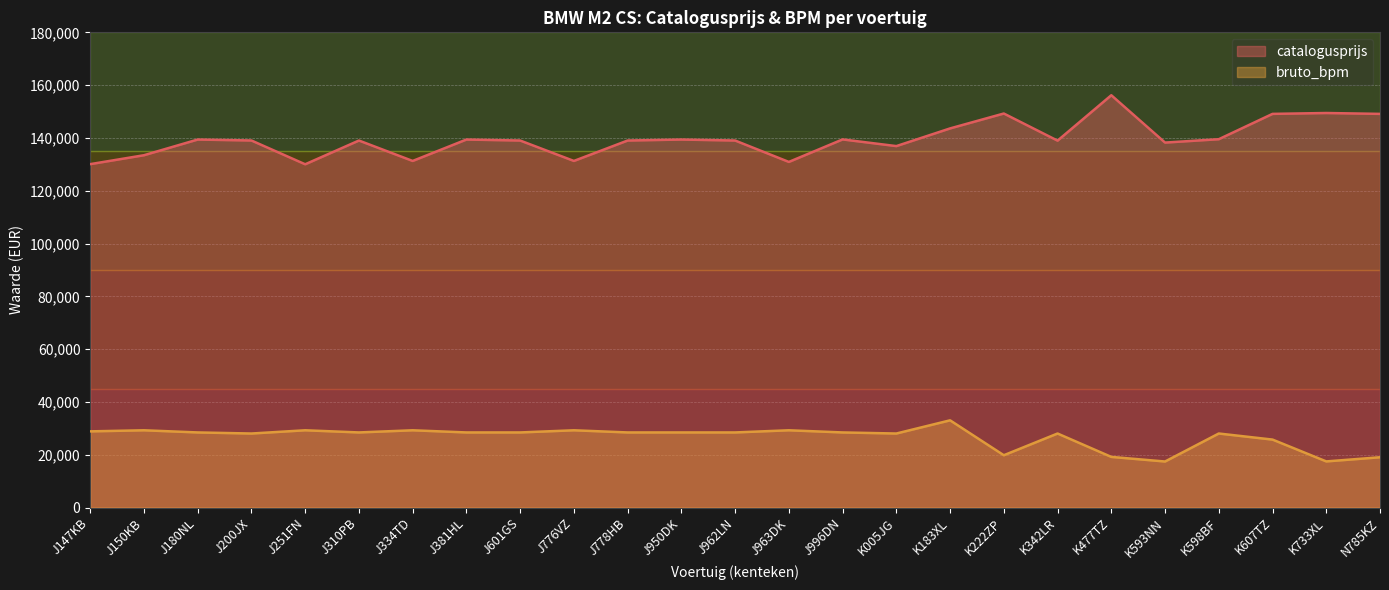

Which category has the lowest value in the bruto_bpm series?

K593NN